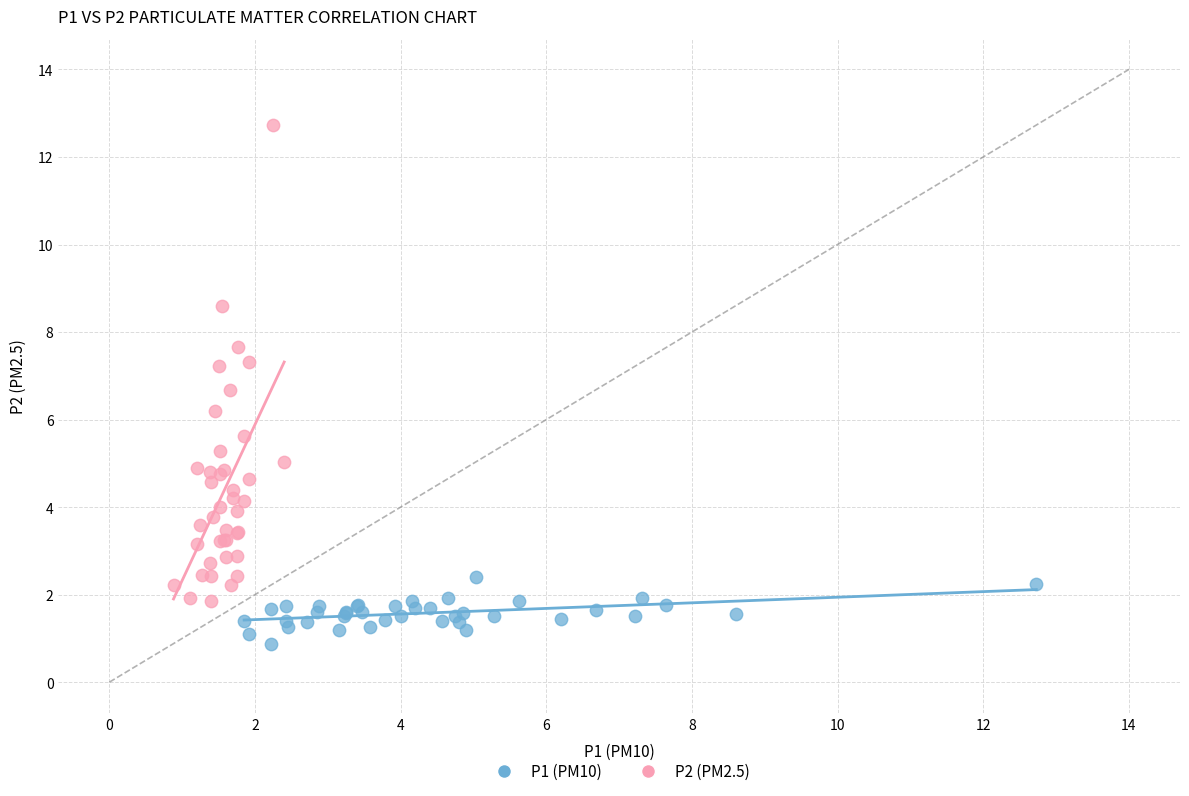

Which series reaches the maximum Y coordinate?

P2 (PM2.5)